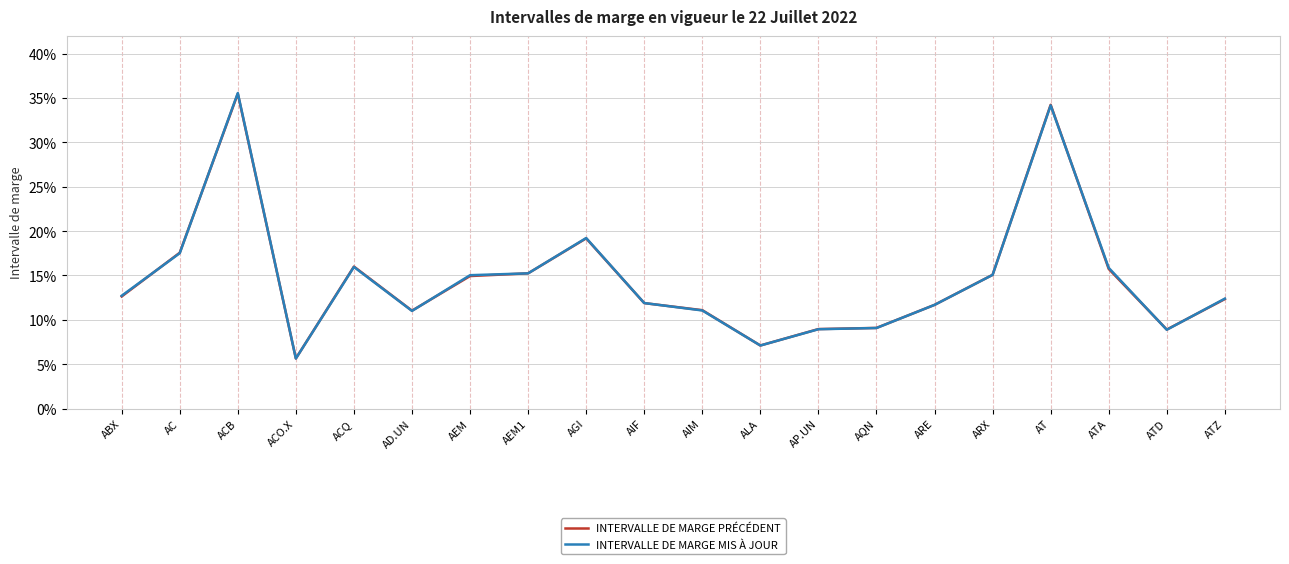

Is this an area chart (filled region under the line)?

No